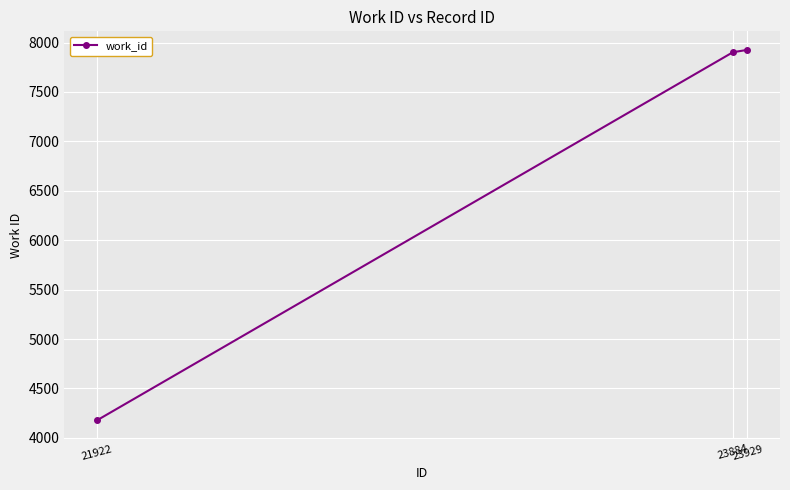

Where is the data nearest to the value 6051?

23884